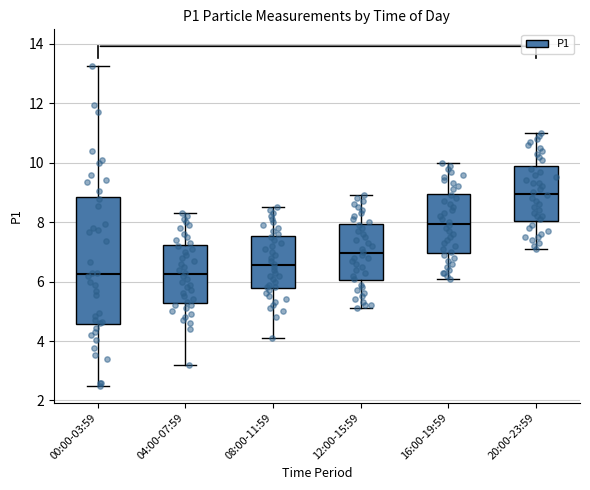

Which box's median line is the highest?

20:00-23:59